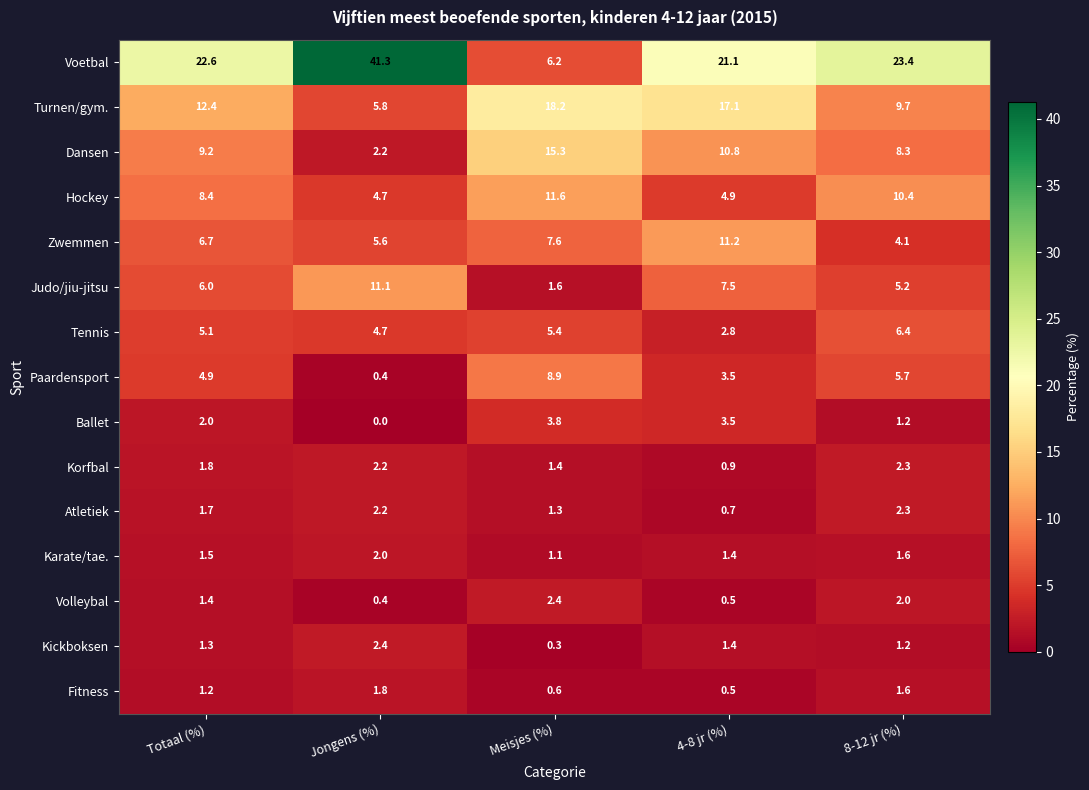

Which series has the largest total across all categories?

Voetbal